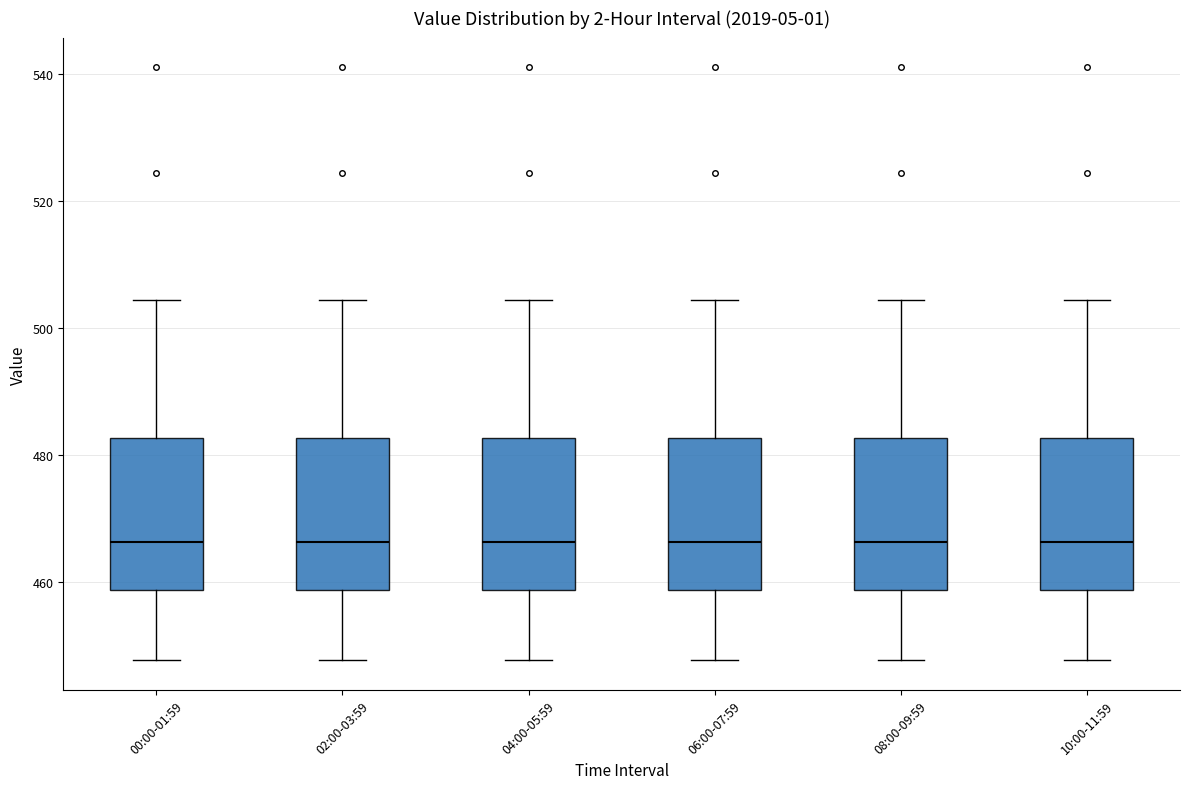

Where does the upper whisker of the box for 00:00-01:59 end on the y-axis? The values are not printed on the chart, so give them approximately, as read against the axis.

504